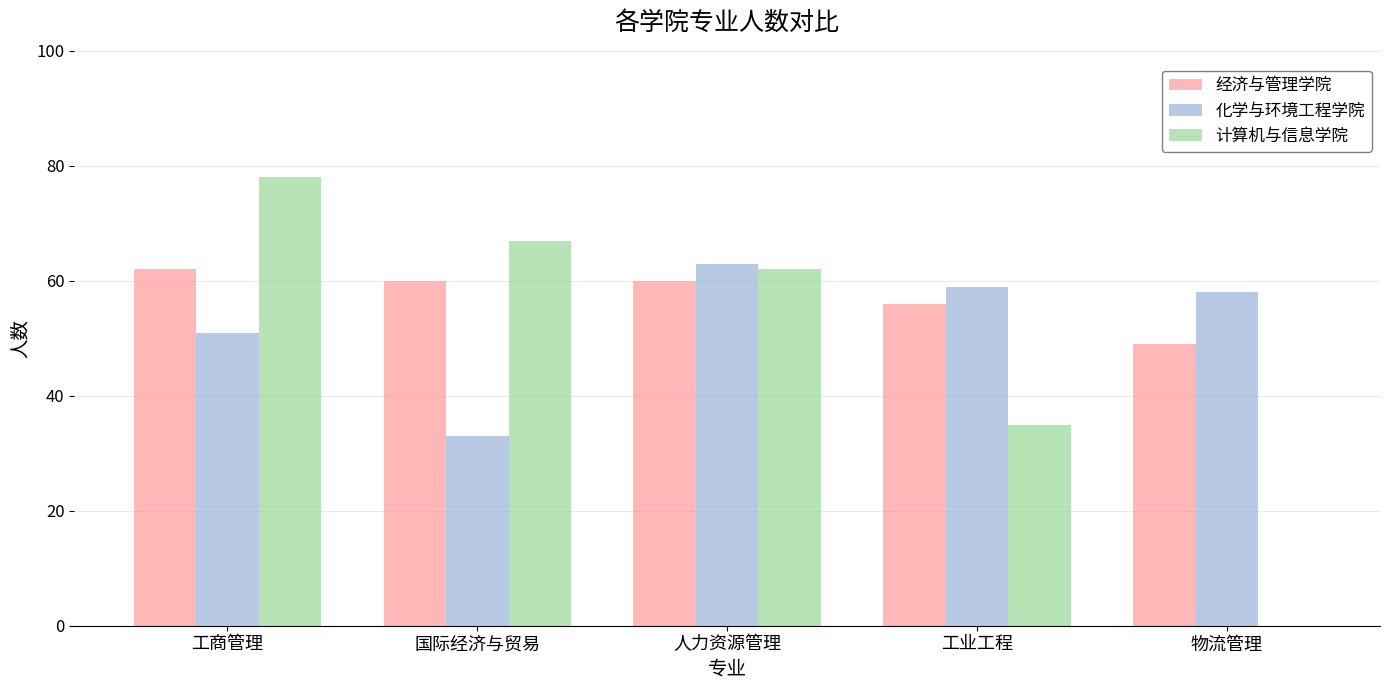

The 化学与环境工程学院 series shows 75 at 工商管理. True or false?

False